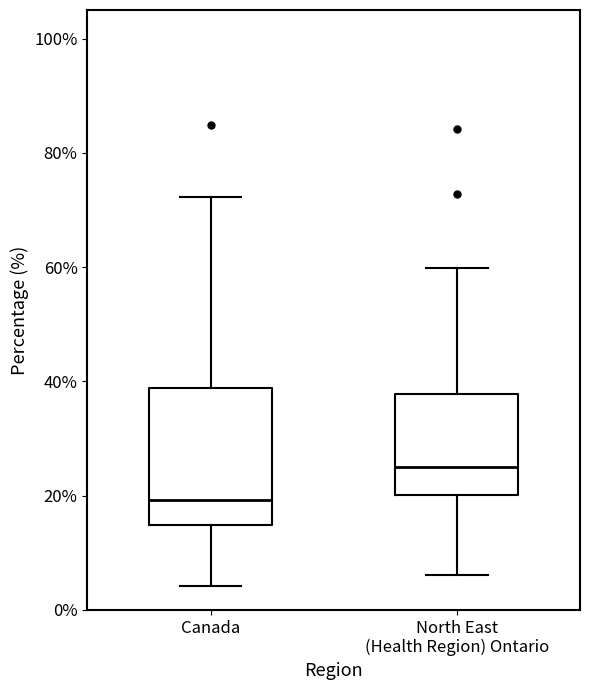

Reading left to right, read every box against the y-axis: the position of its median line, the range the box covers, and the ends of its whiskers. The values are not printed on the chart, so give them approximately, as read against the axis.

Canada: median 20, box 14 to 38, whiskers 4 to 72
North East (Health Region) Ontario: median 26, box 20 to 38, whiskers 6 to 60